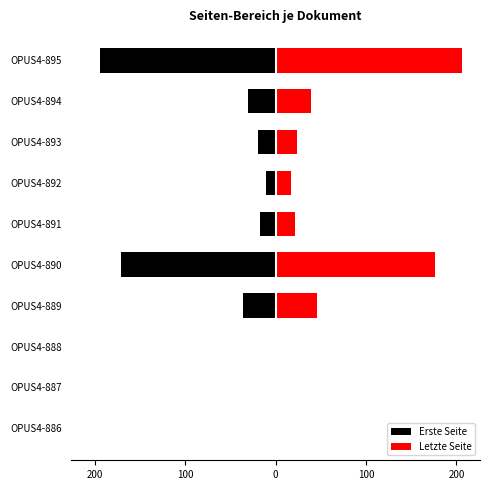

What is the sum of the Letzte Seite values at OPUS4-890 and OPUS4-888?

176